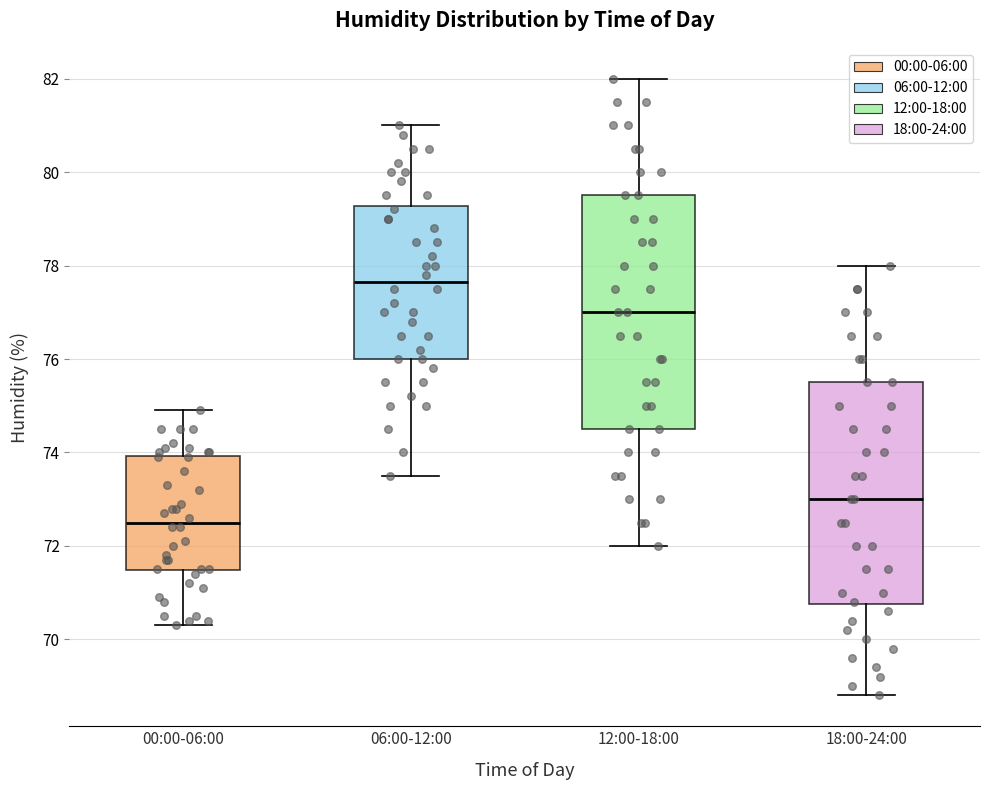

Where is the upper edge of the box for 18:00-24:00 on the y-axis? The values are not printed on the chart, so give them approximately, as read against the axis.

75.6